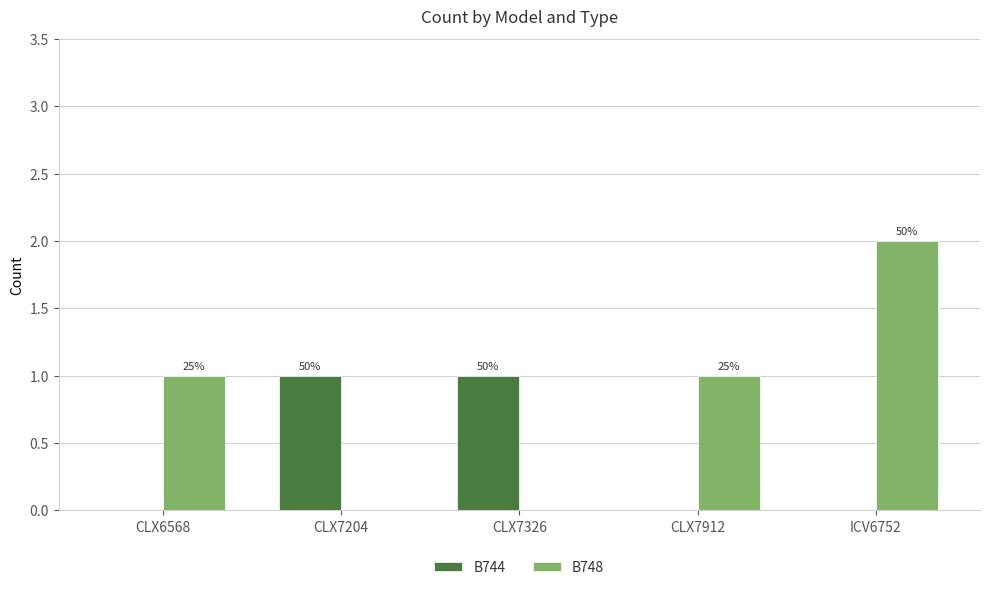

What is the sum of the B748 values at ICV6752 and CLX7204?

2